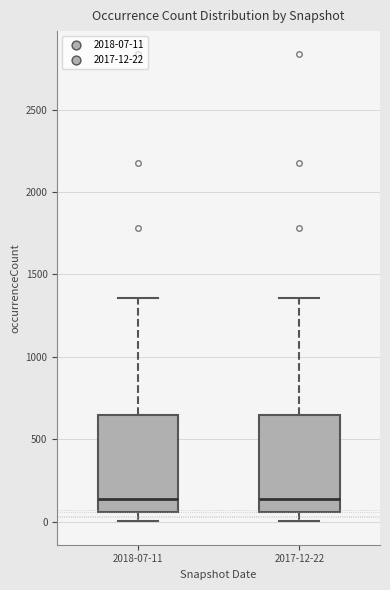

Reading left to right, read every box against the y-axis: the position of its median line, the range the box covers, and the ends of its whiskers. The values are not printed on the chart, so give them approximately, as read against the axis.

2018-07-11: median 150, box 50 to 650, whiskers 0 to 1350
2017-12-22: median 150, box 50 to 650, whiskers 0 to 1350